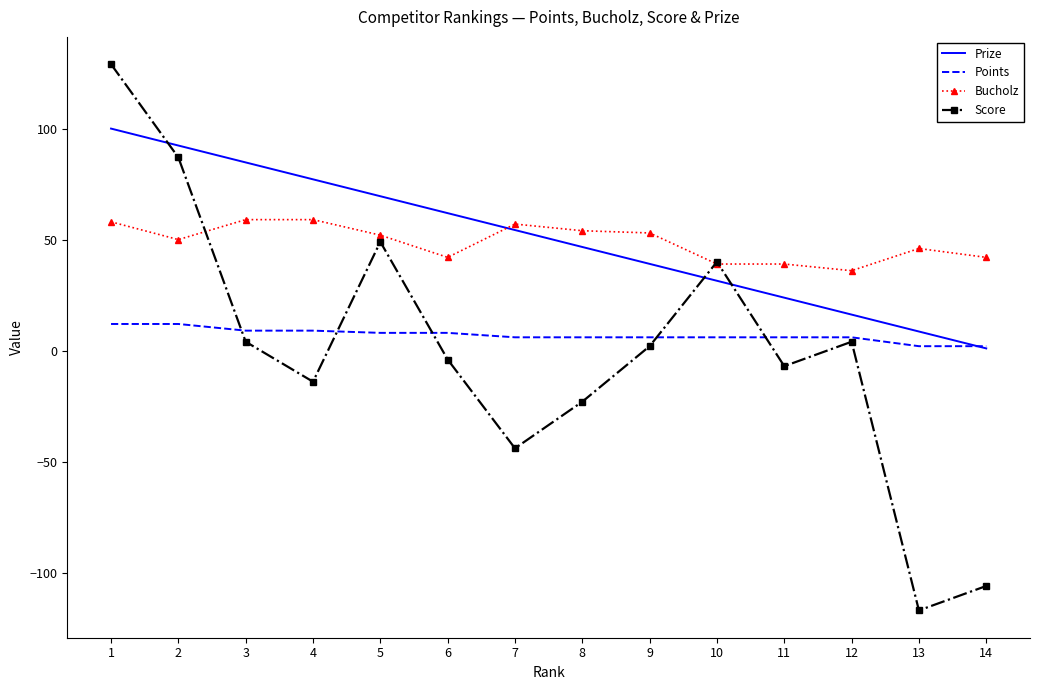

What is the difference between the maximum and minimum values in the Bucholz series?

23.0